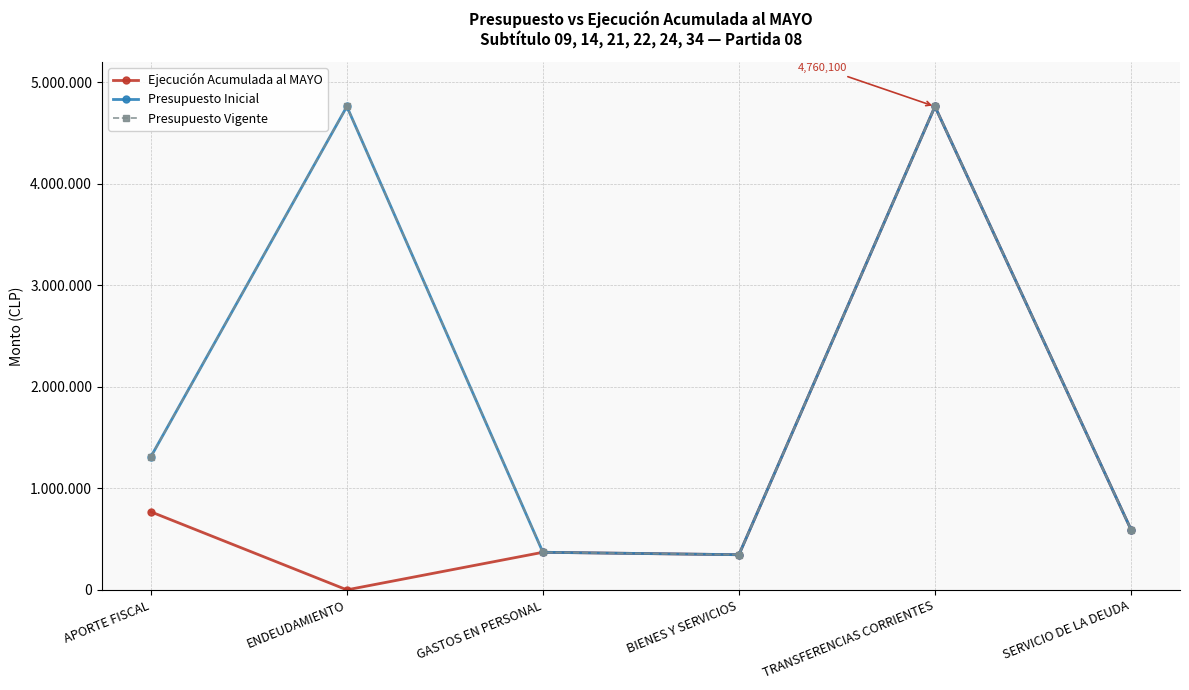

At how many categories does at least one series exceed 2147450?

2